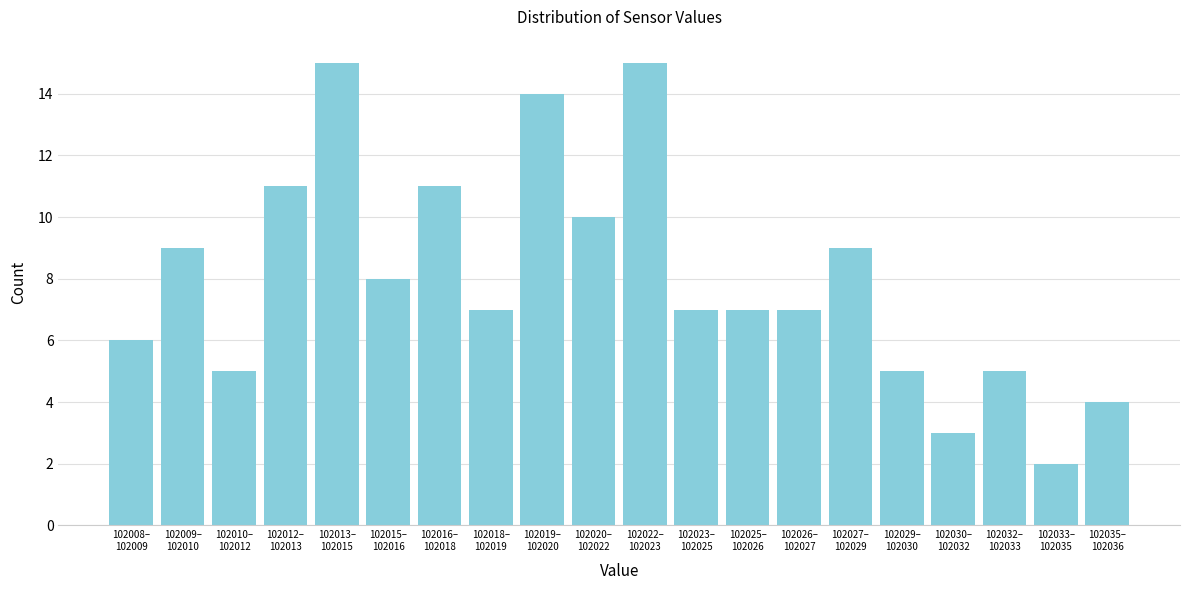

Reading left to right, transcribe all the data shown in this chart.

6	9	5	11	15	8	11	7	14	10	15	7	7	7	9	5	3	5	2	4